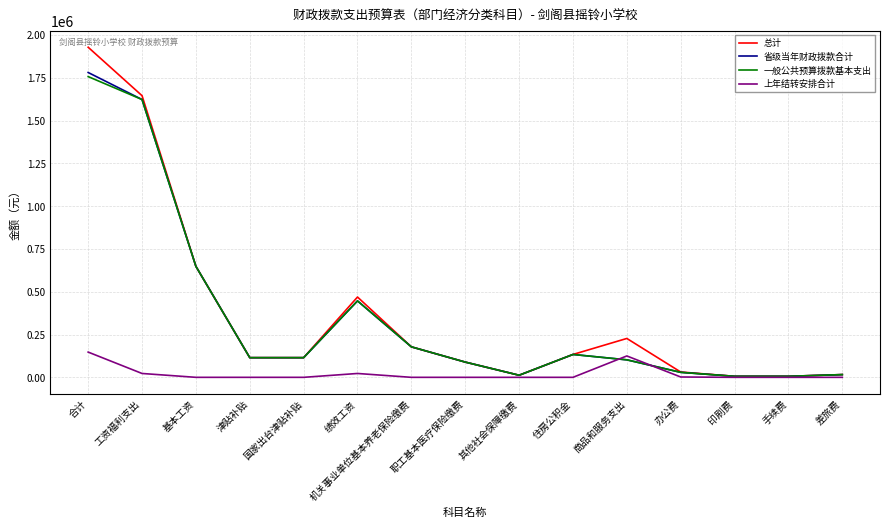

At which label does 一般公共预算拨款基本支出 first exceed 114936?

合计